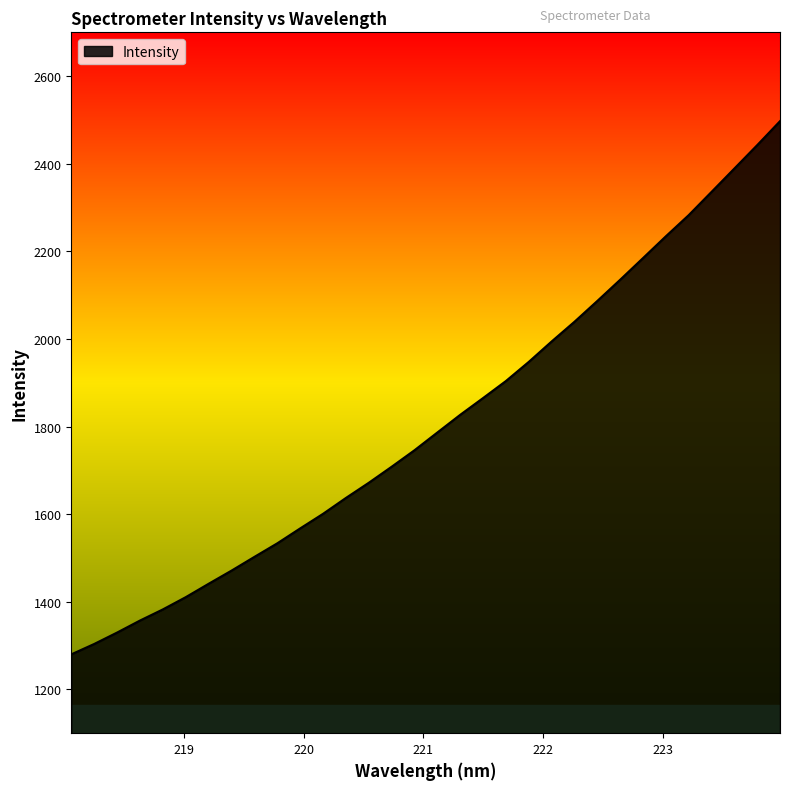

What is the maximum value shown in the chart?

2497.2